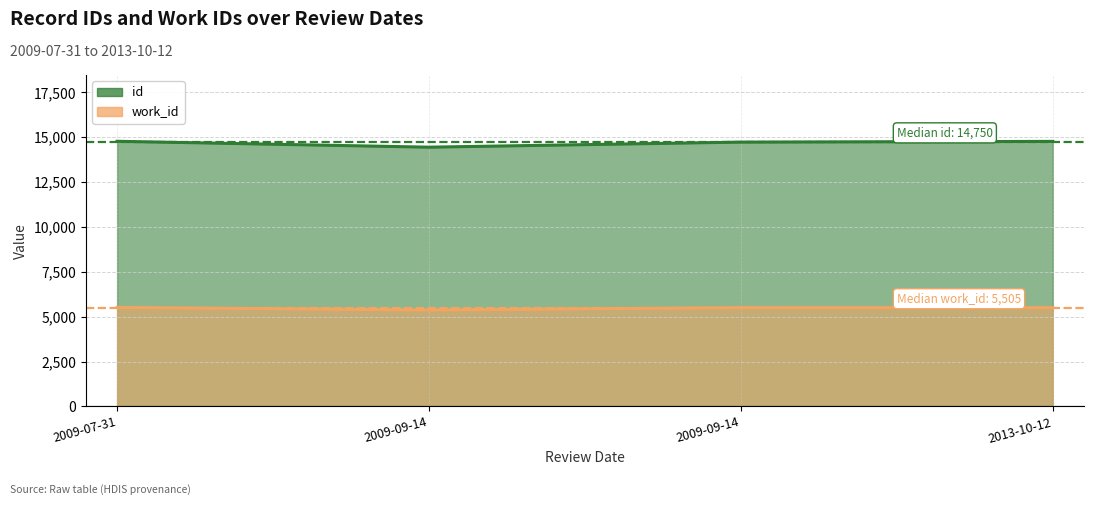

Which series has the largest total across all categories?

id